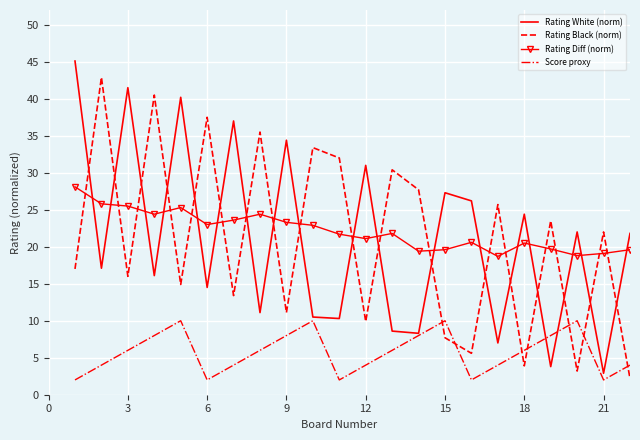

What is the maximum value for Score proxy?

10.0